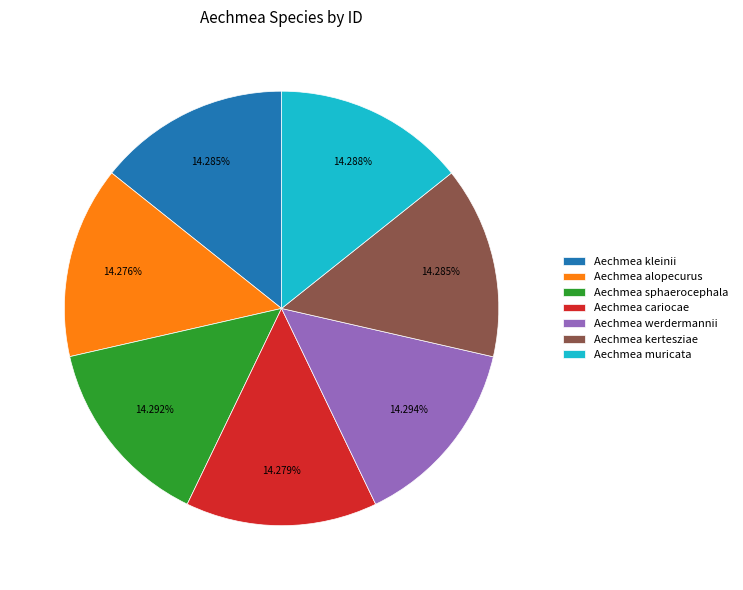

What is the ratio of the value at Aechmea cariocae to the value at Aechmea sphaerocephala?

1.0